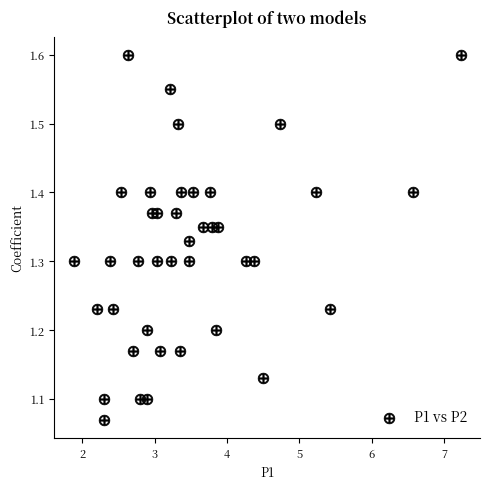

What is the range of X values (max minus min)?

5.4